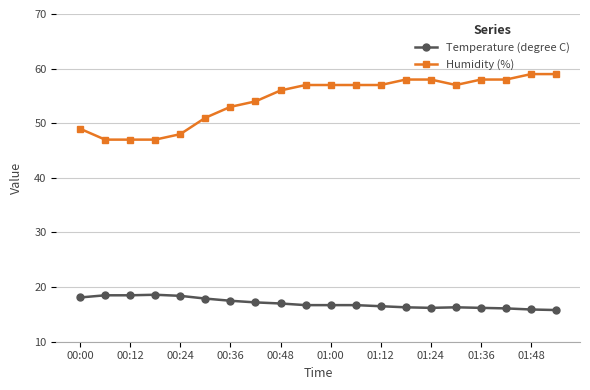

How many lines are shown in the chart?

2